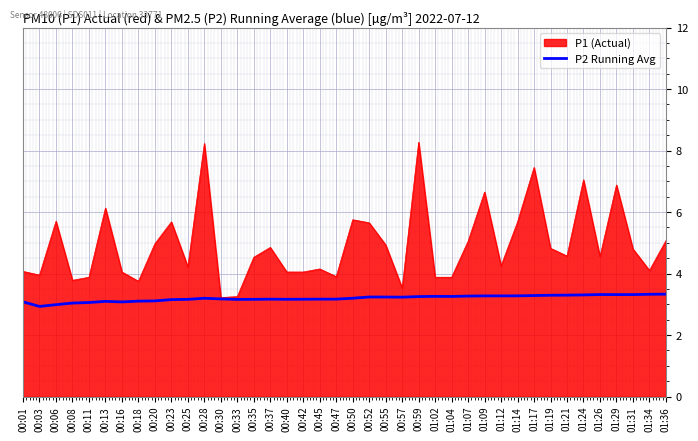

The P1 (Actual) series shows 6.9 at 01:29. True or false?

True